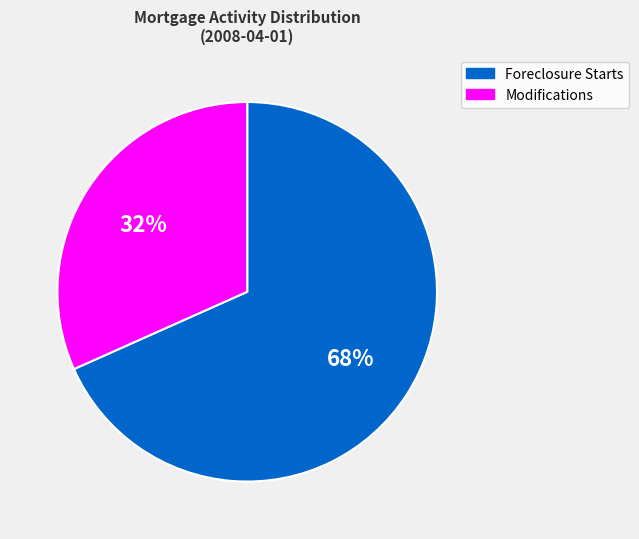

Is Modifications the majority of the pie?

No